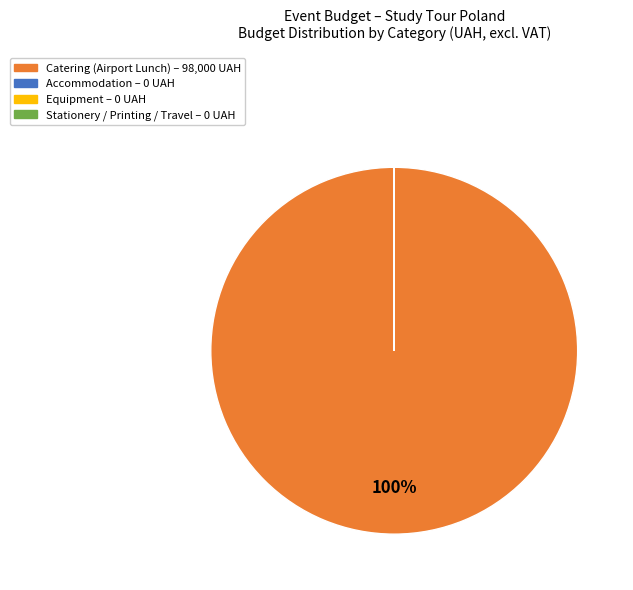

To the nearest percent, what is the average slice percentage?

25%